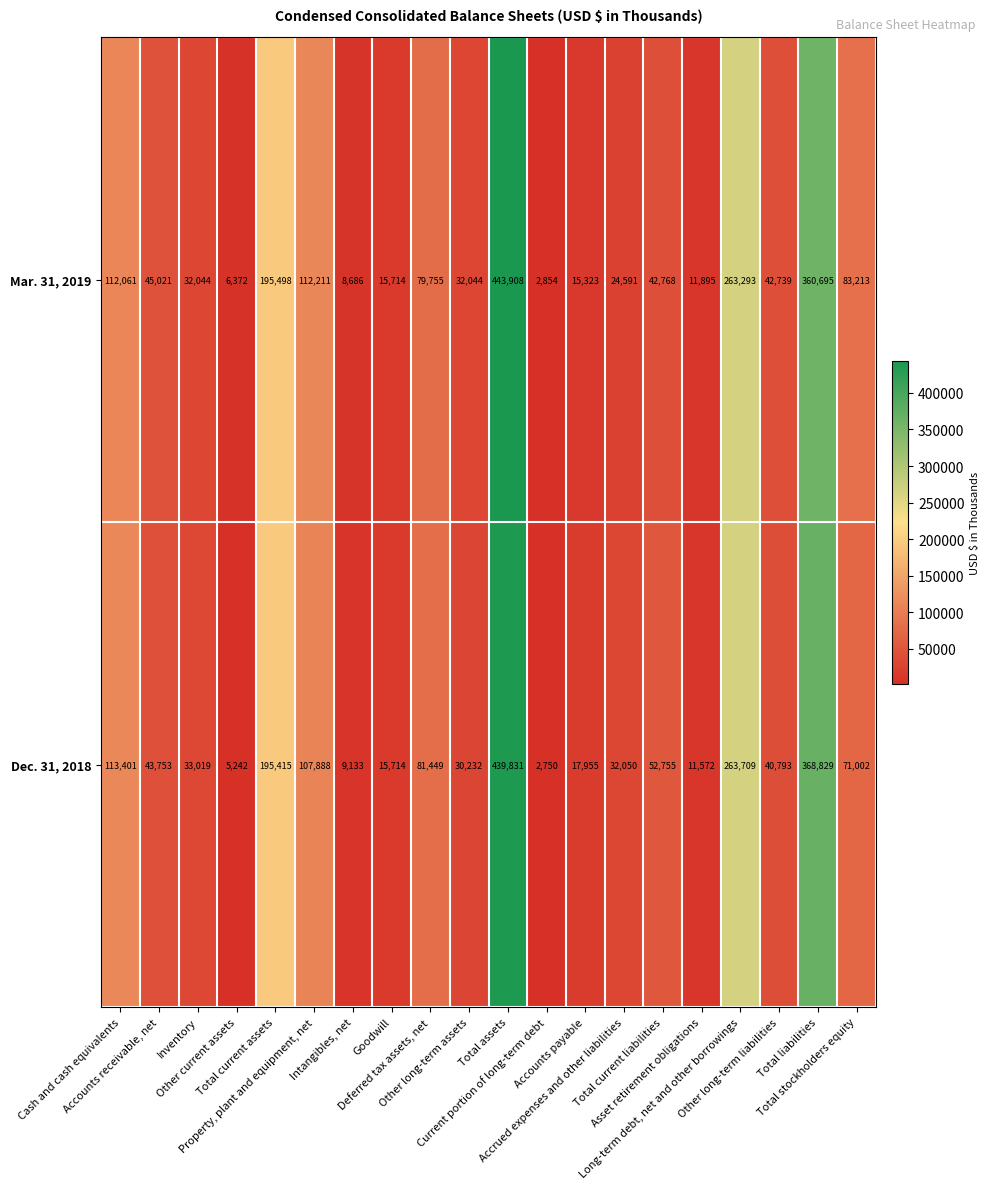

How many categories are shown in the chart?

20